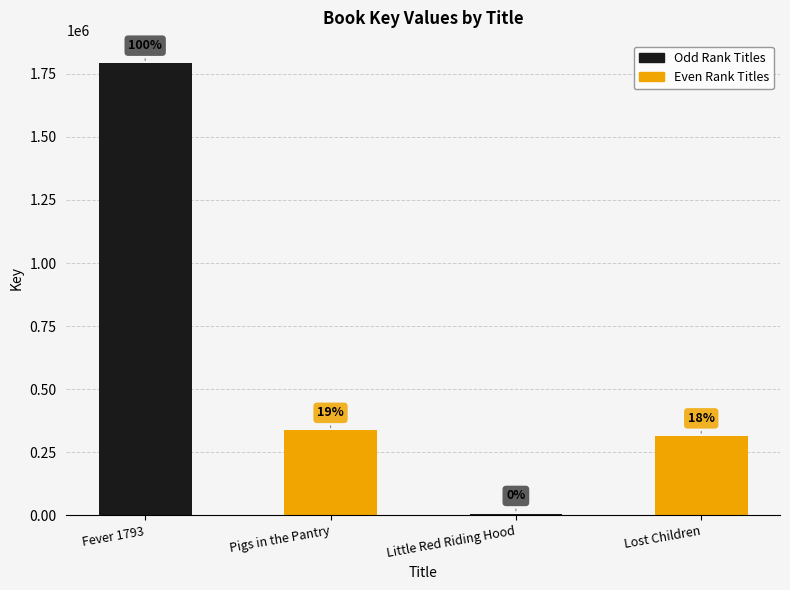

How many bars are there in total?

4